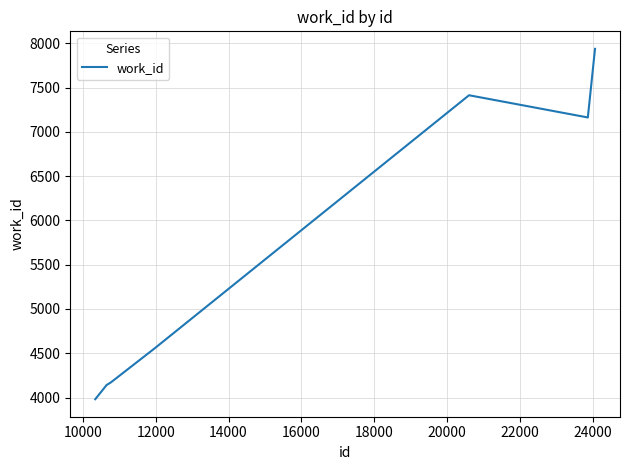

What is the average value?

5623